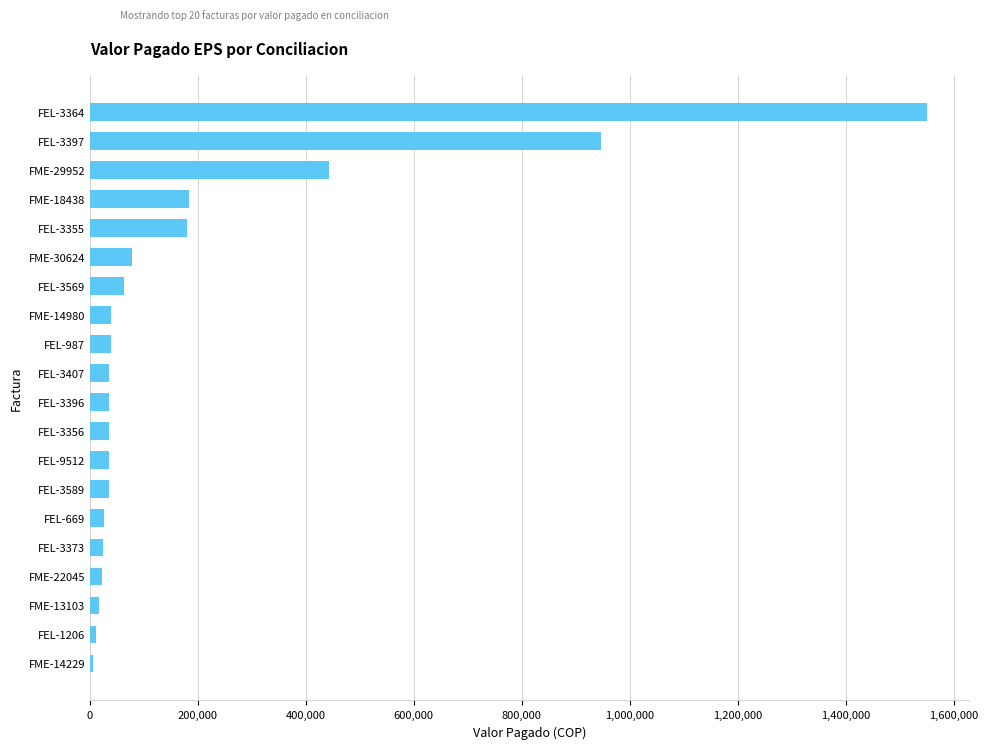

Count the number of categories in the chart.

20